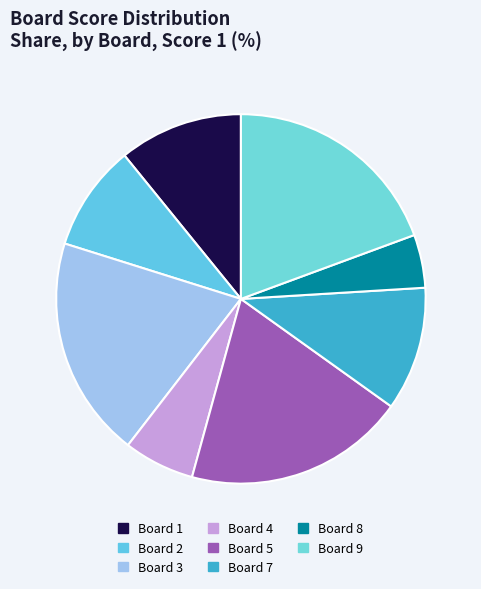

What percentage is the Board 3 slice, to the nearest percent?

19%